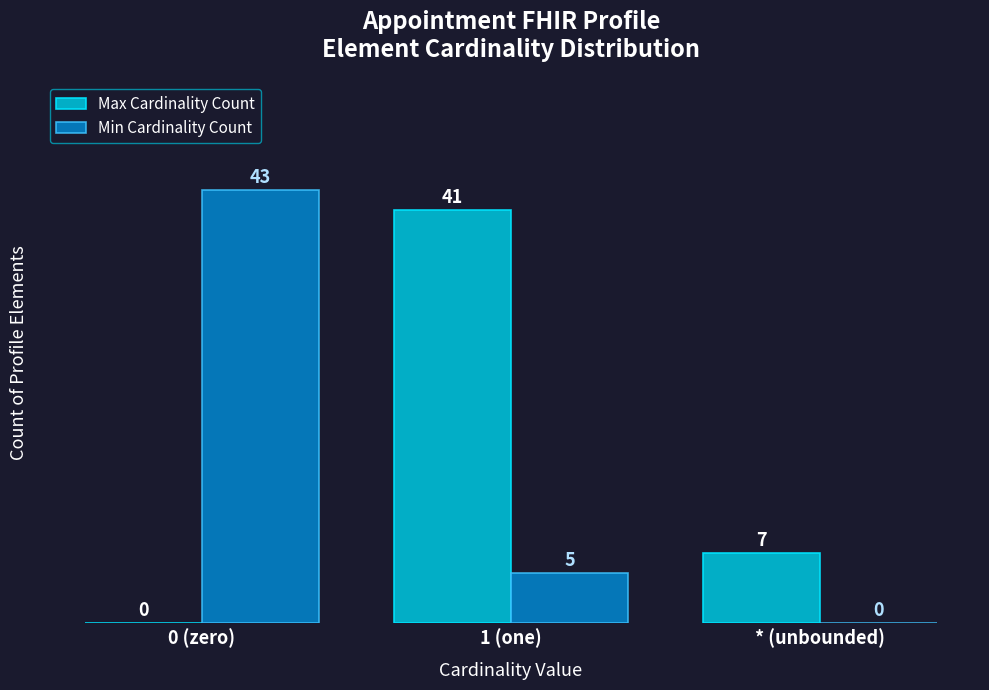

Reading right to left, extract all data points from this chart.

Max Cardinality Count: * (unbounded)=7	1 (one)=41	0 (zero)=0
Min Cardinality Count: * (unbounded)=0	1 (one)=5	0 (zero)=43